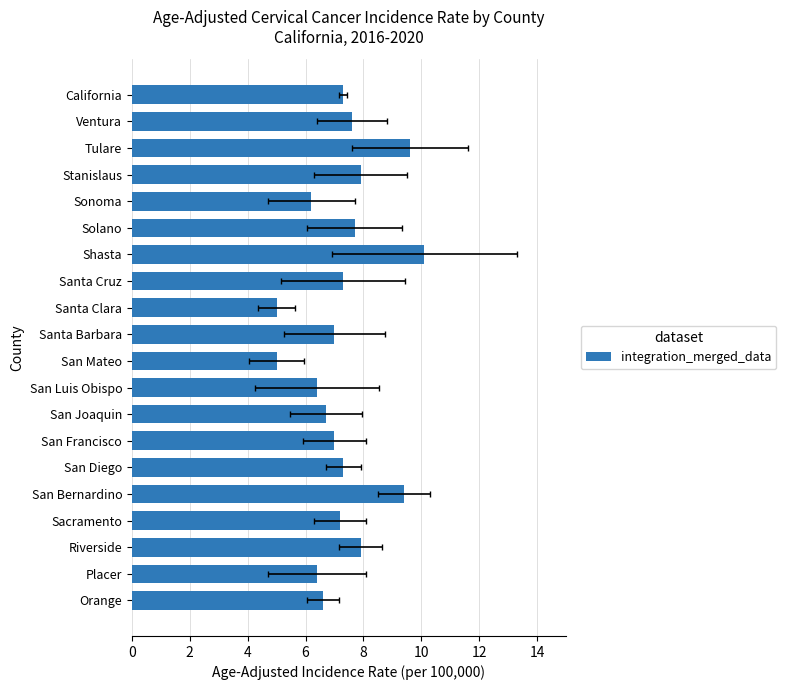

What is the change in value from Ventura to San Joaquin?

-0.9